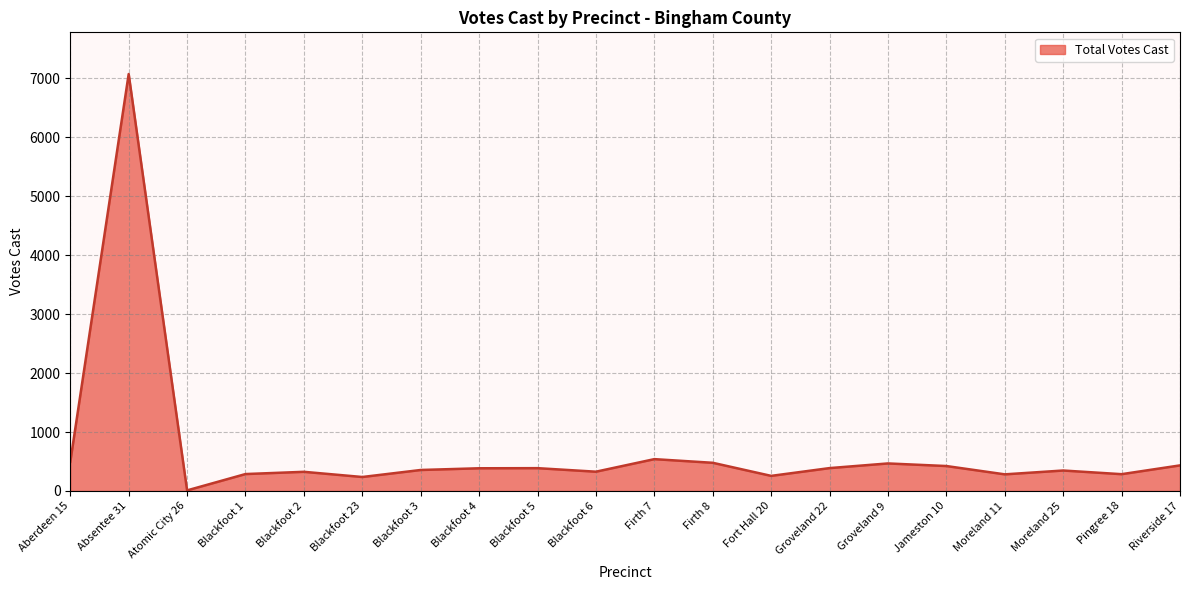

What position from the right is Atomic City 26?

18